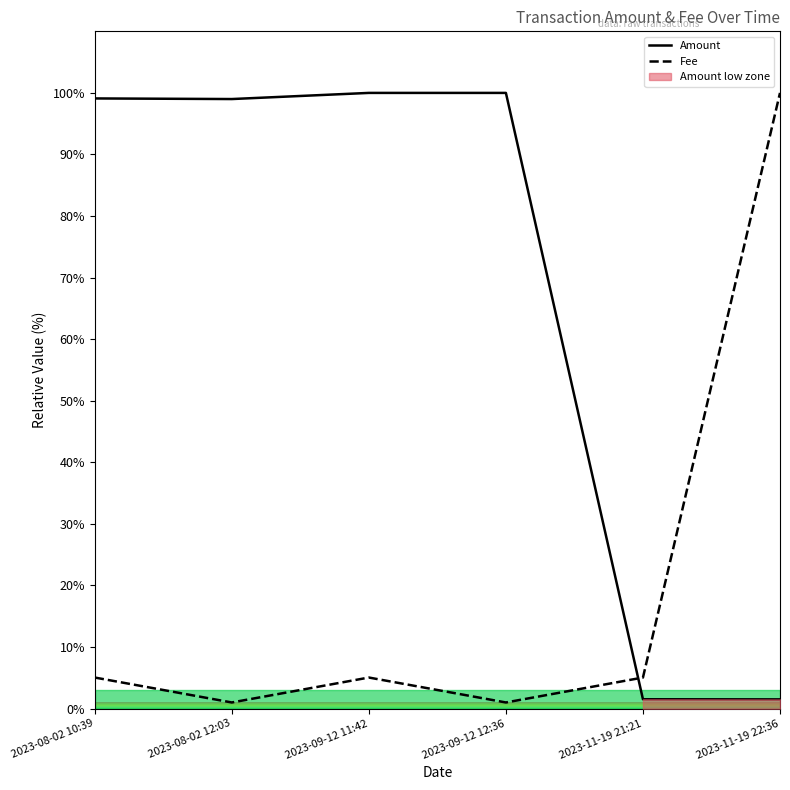

What is the label of the 3rd point from the left?

2023-09-12 11:42